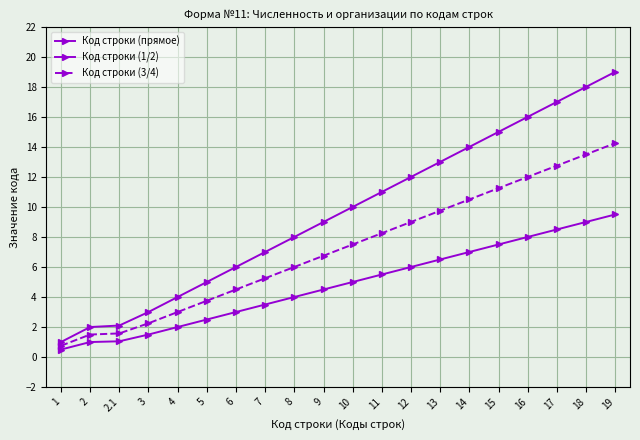

How many lines are shown in the chart?

3